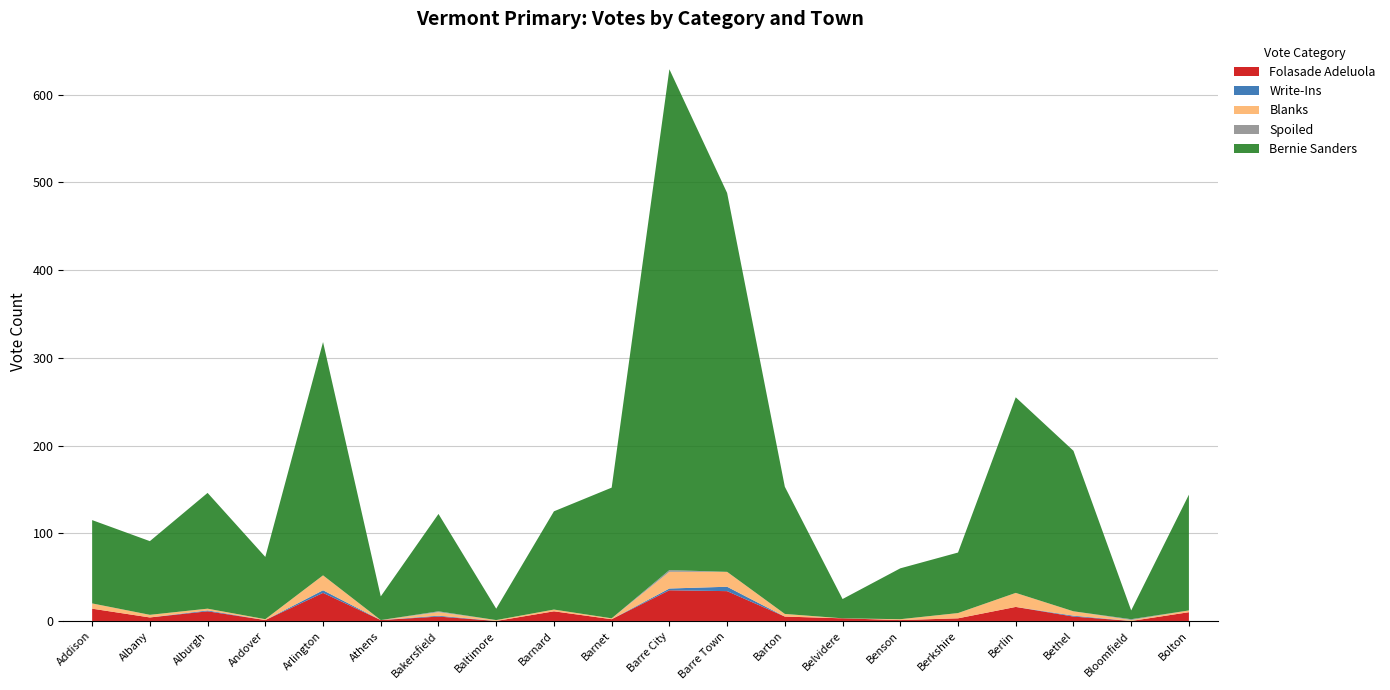

Reading left to right, list all the values displayed in this chart.

Bernie Sanders: Addison=95	Albany=84	Alburgh=132	Andover=71	Arlington=266	Athens=27	Bakersfield=111	Baltimore=13	Barnard=112	Barnet=149	Barre City=571	Barre Town=432	Barton=145	Belvidere=22	Benson=58	Berkshire=69	Berlin=223	Bethel=183	Bloomfield=10	Bolton=132
Folasade Adeluola: Addison=14	Albany=4	Alburgh=11	Andover=1	Arlington=32	Athens=1	Bakersfield=5	Baltimore=0	Barnard=11	Barnet=2	Barre City=35	Barre Town=34	Barton=5	Belvidere=3	Benson=1	Berkshire=3	Berlin=16	Bethel=5	Bloomfield=0	Bolton=10
Write-Ins: Addison=0	Albany=0	Alburgh=1	Andover=0	Arlington=3	Athens=0	Bakersfield=1	Baltimore=0	Barnard=0	Barnet=0	Barre City=2	Barre Town=5	Barton=0	Belvidere=0	Benson=0	Berkshire=0	Berlin=0	Bethel=1	Bloomfield=0	Bolton=0
Blanks: Addison=6	Albany=3	Alburgh=2	Andover=1	Arlington=17	Athens=0	Bakersfield=4	Baltimore=1	Barnard=2	Barnet=1	Barre City=19	Barre Town=17	Barton=3	Belvidere=0	Benson=1	Berkshire=6	Berlin=16	Bethel=5	Bloomfield=1	Bolton=2
Spoiled: Addison=0	Albany=0	Alburgh=0	Andover=0	Arlington=0	Athens=0	Bakersfield=1	Baltimore=0	Barnard=0	Barnet=0	Barre City=2	Barre Town=0	Barton=0	Belvidere=0	Benson=0	Berkshire=0	Berlin=0	Bethel=0	Bloomfield=1	Bolton=0